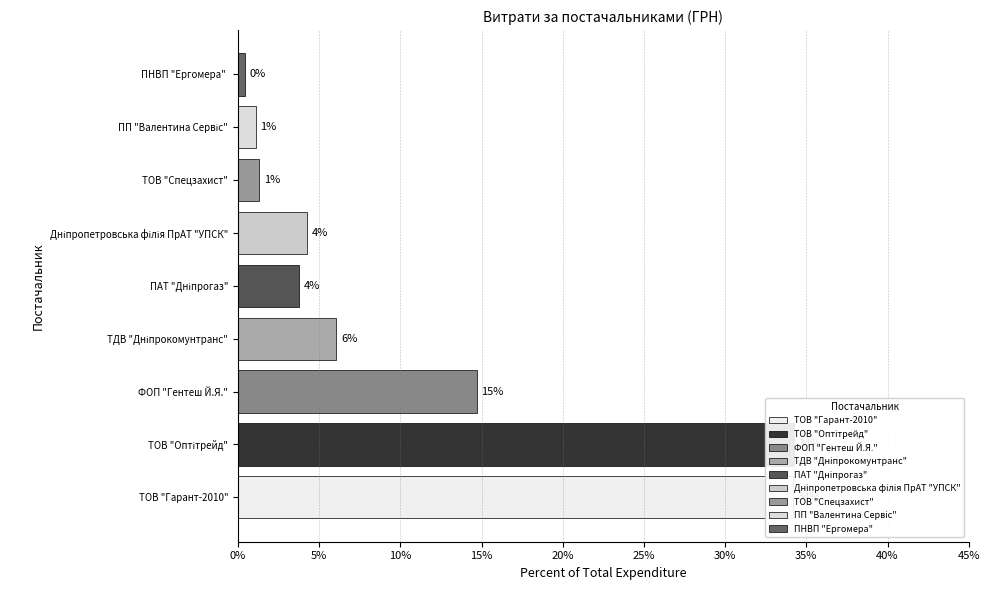

What is the sum of all values?

100.0